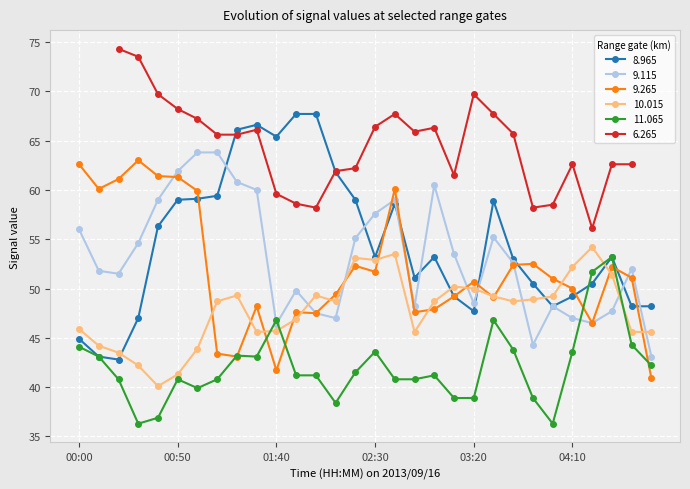

At which category is the sum across all series the highest?

02:40